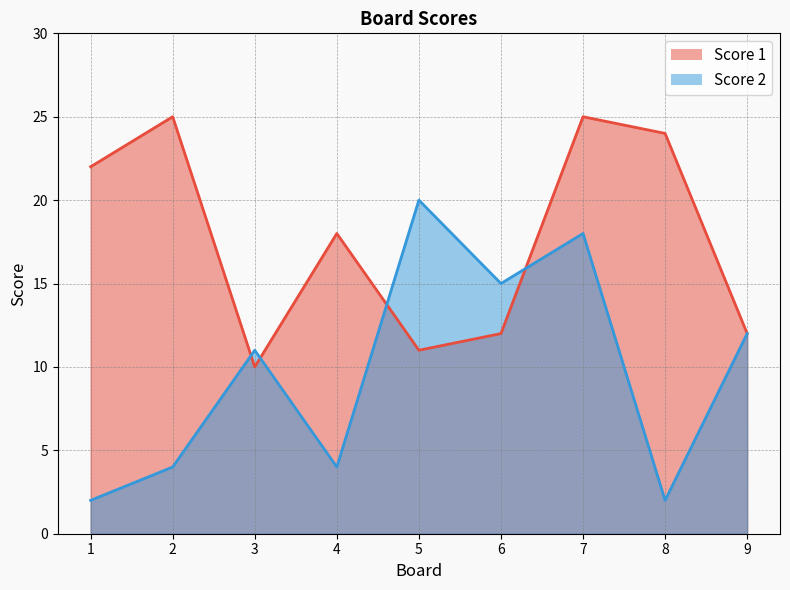

What is the difference between the maximum and minimum values in the Score 2 series?

18